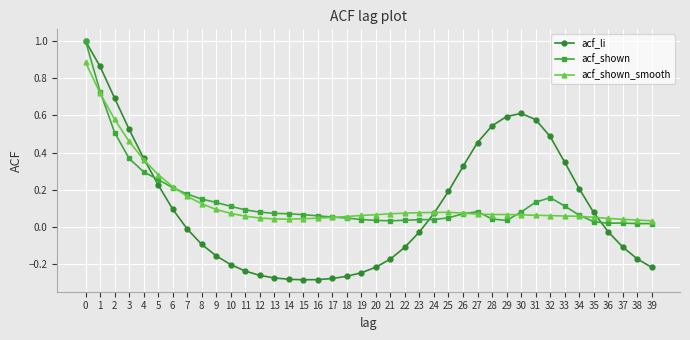

Which series has the largest range (max minus min)?

acf_li